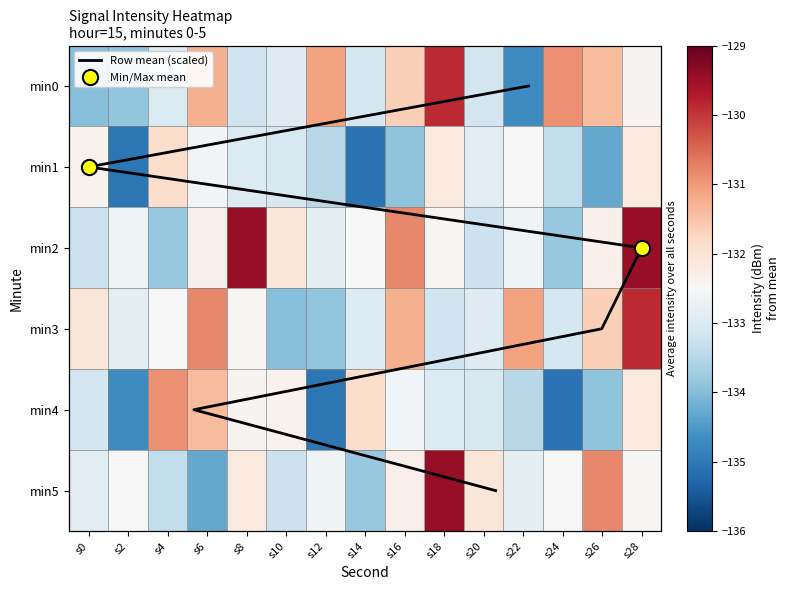

Which has a higher value, s6 or s14?

s6